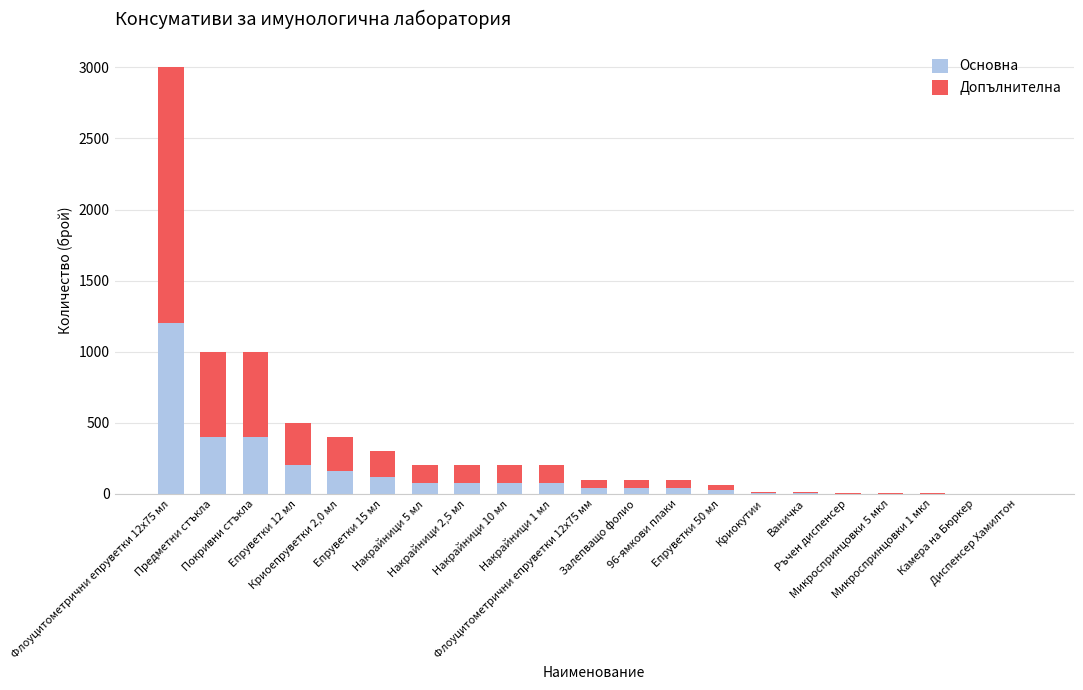

What is the sum of all Основна values?

2958